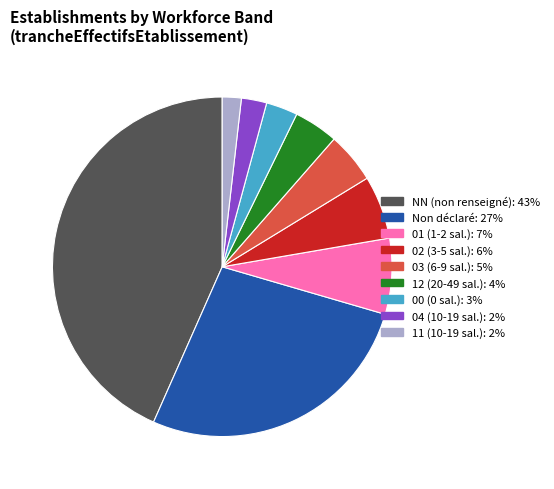

Does any single category account for the majority?

No